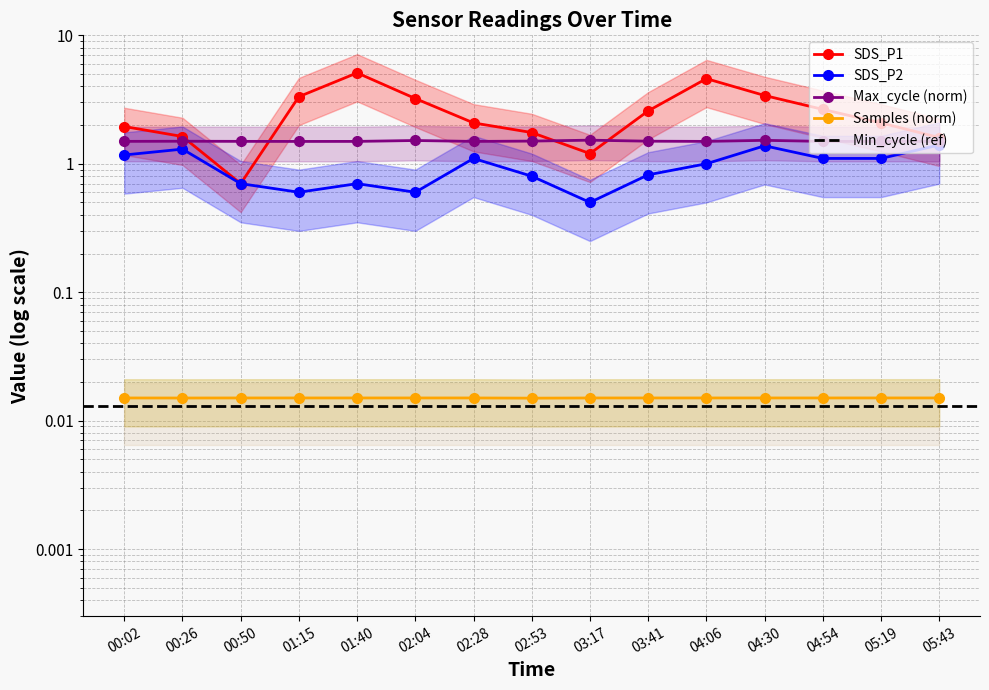

At which label does Samples_norm reach its minimum?

02:53